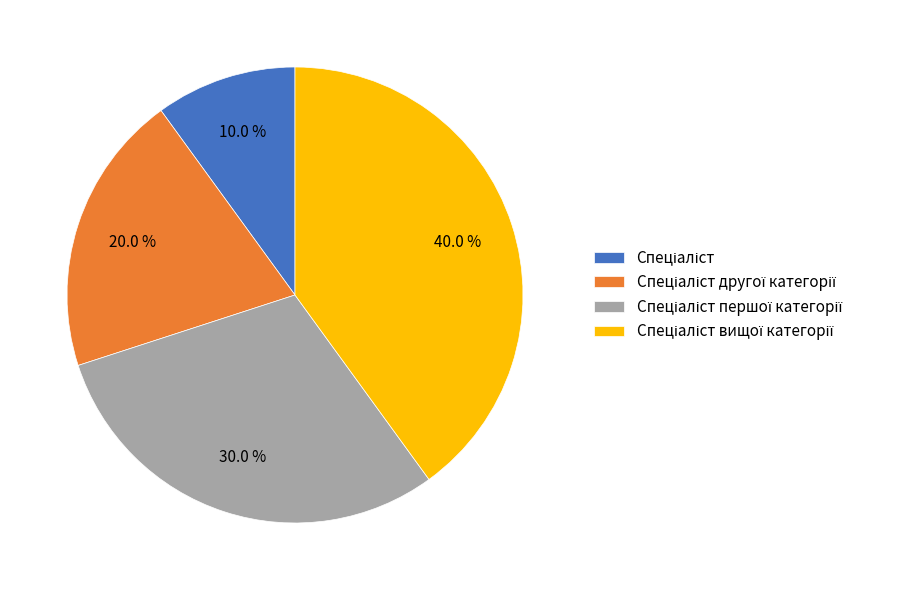

Is there a majority slice in this chart?

No